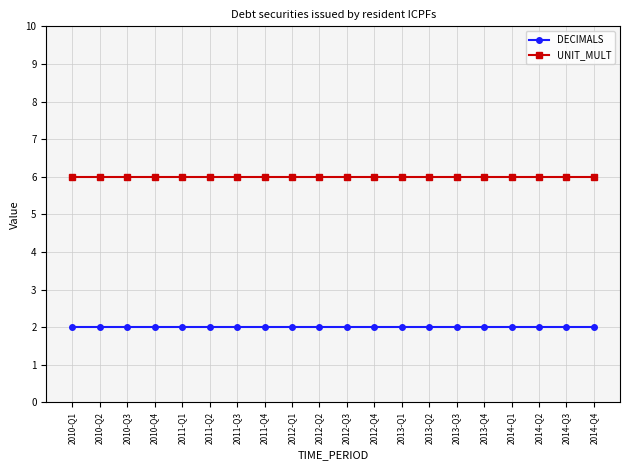

What is the minimum value shown in the chart?

2